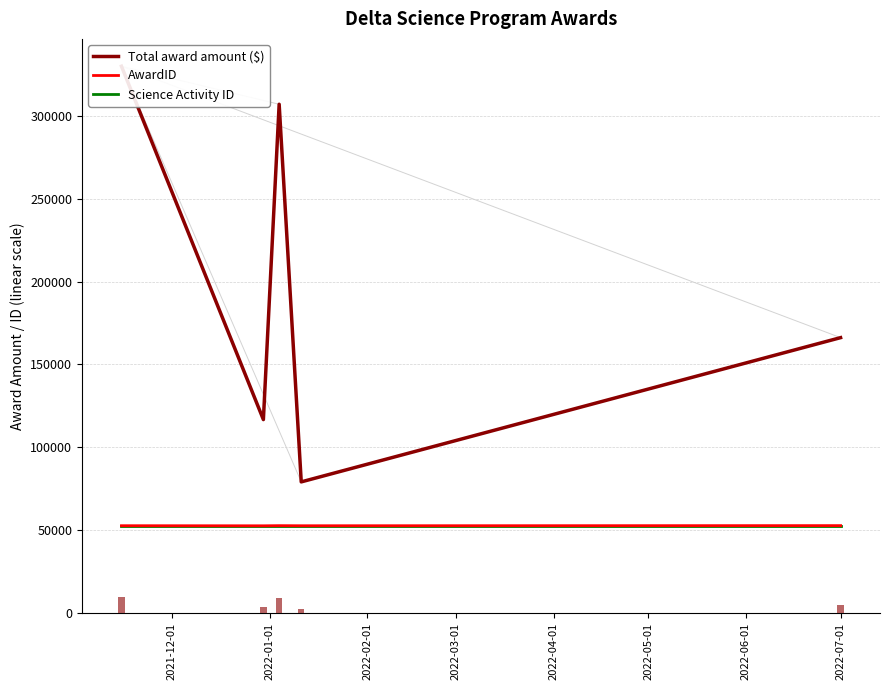

How many data points does each series have?

5